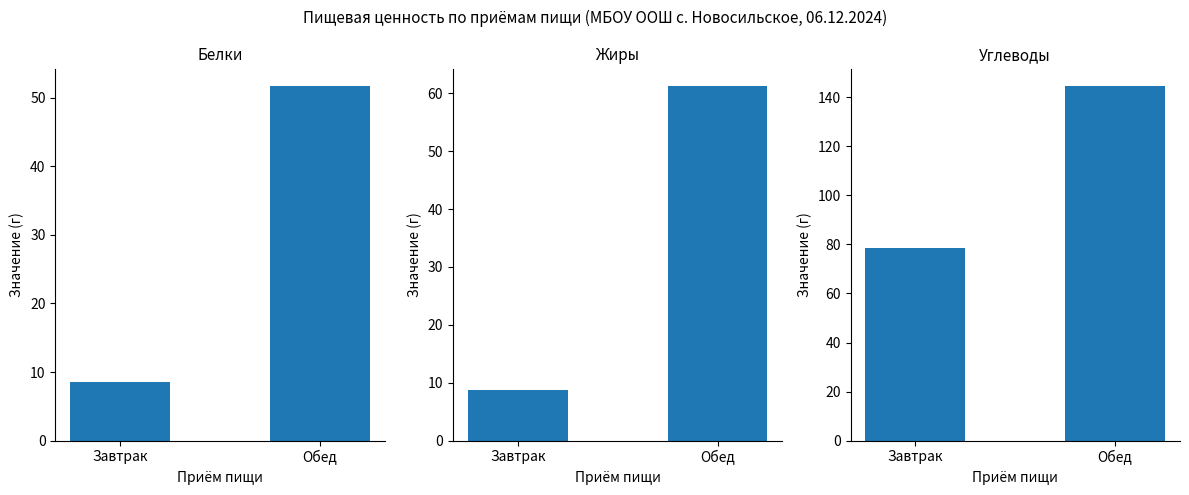

Reading left to right, list all the values displayed in this chart.

Белки: Завтрак=8.6	Обед=51.7
Жиры: Завтрак=8.7	Обед=61.2
Углеводы: Завтрак=78.4	Обед=144.5